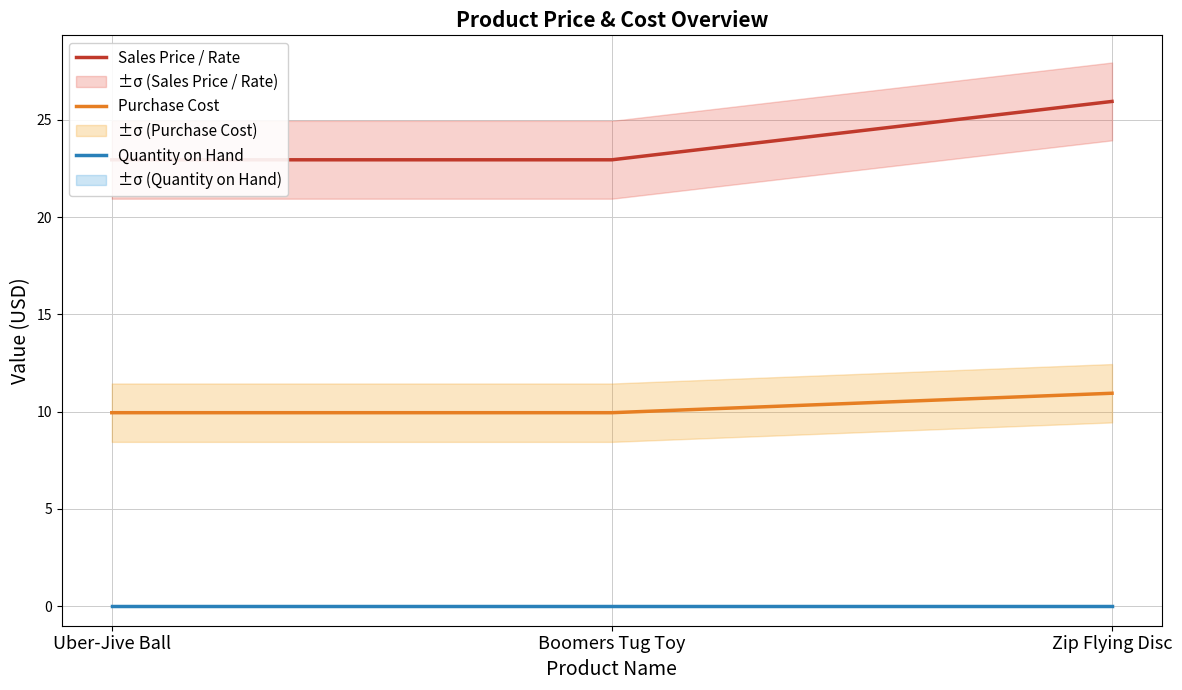

What position from the left is Boomers Tug Toy?

2